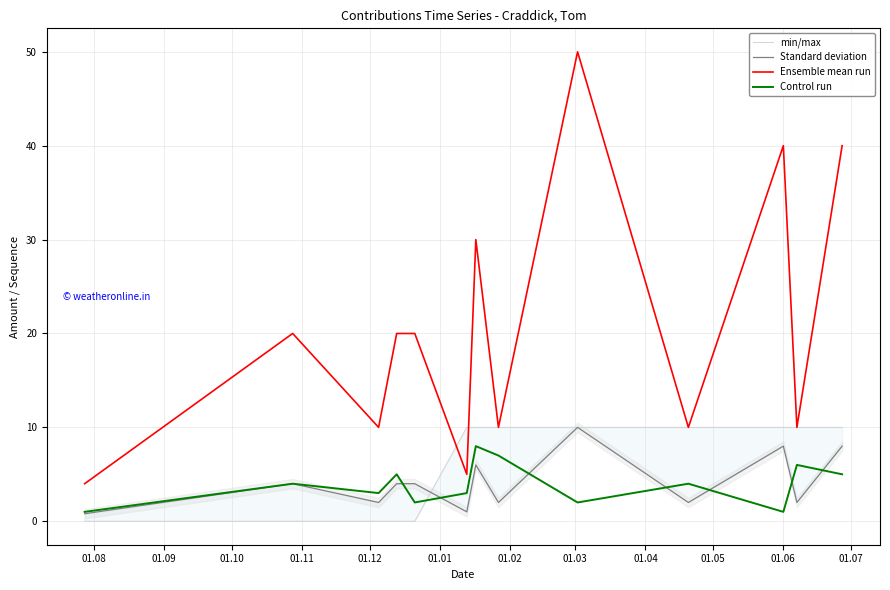

Which series ends up on top after the final intersection of min/max and Ensemble mean run?

Ensemble mean run